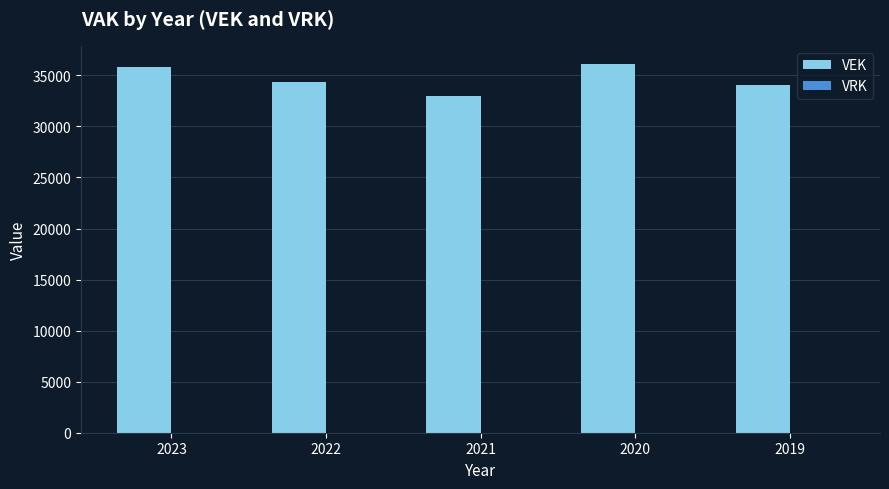

True or false: the data shows 10891 at 2019.

False